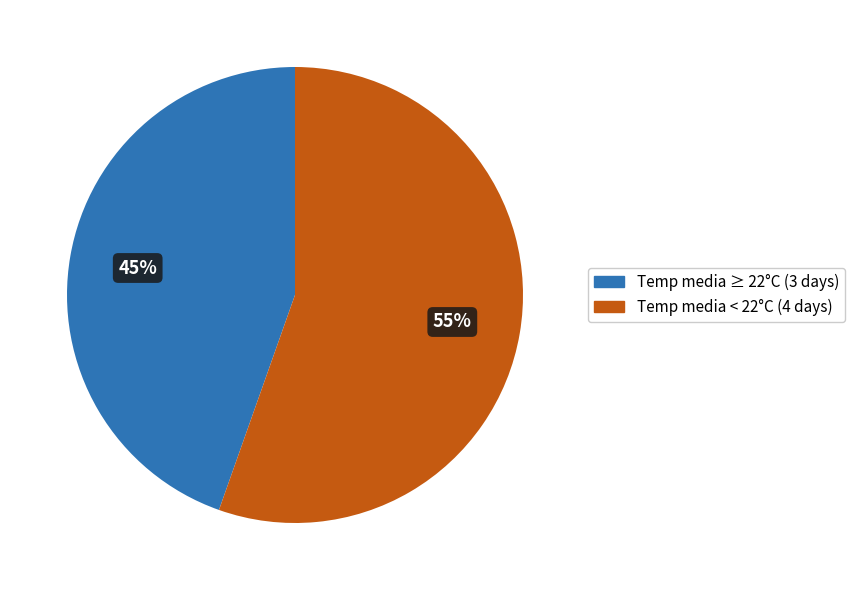

To the nearest percent, what is the average slice percentage?

50%